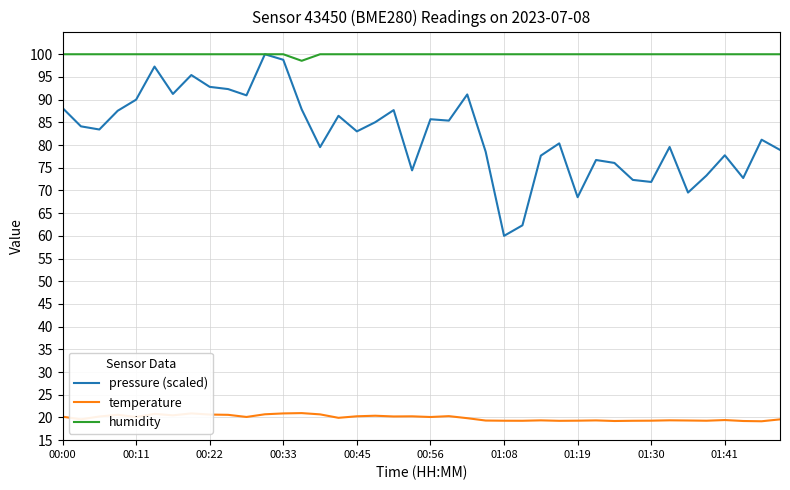

Which series has the largest total across all categories?

humidity